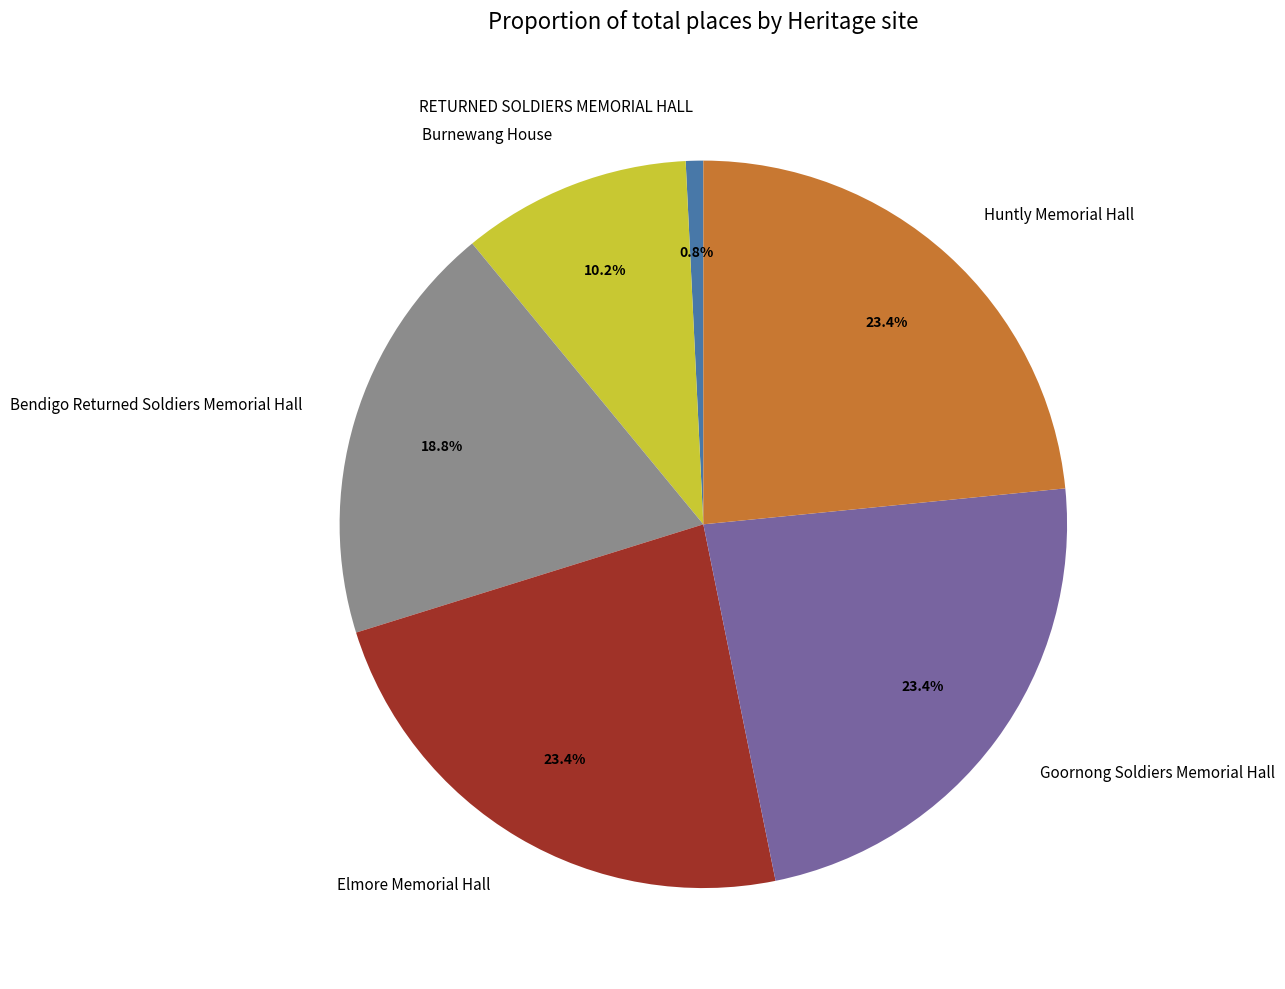

Combined, what portion of the pie is RETURNED SOLDIERS MEMORIAL HALL and Burnewang House?

11.0%